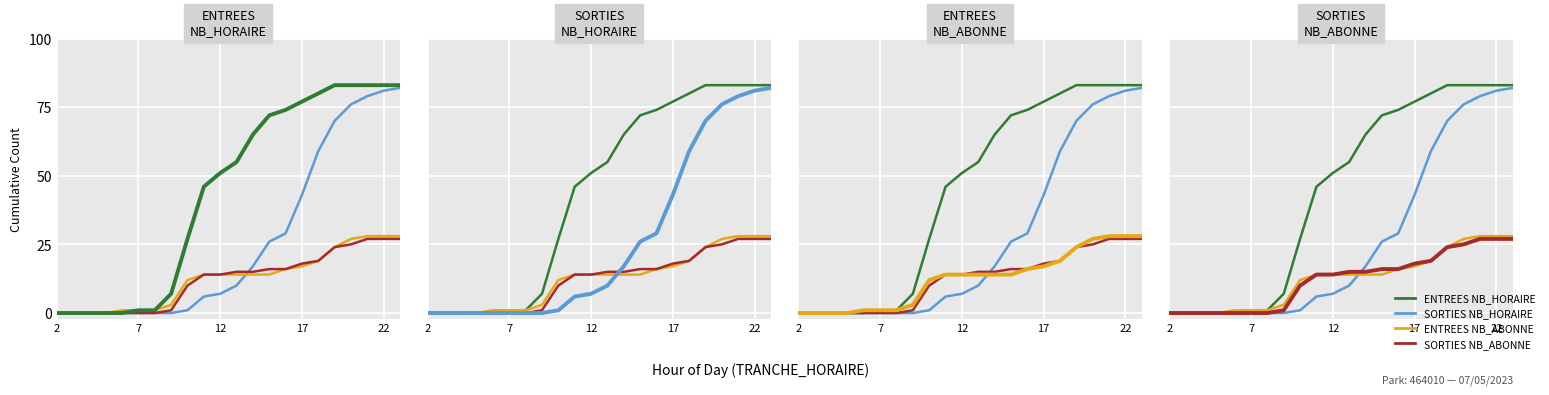

True or false: SORTIES NB_ABONNE and ENTREES NB_ABONNE cross at least once.

False